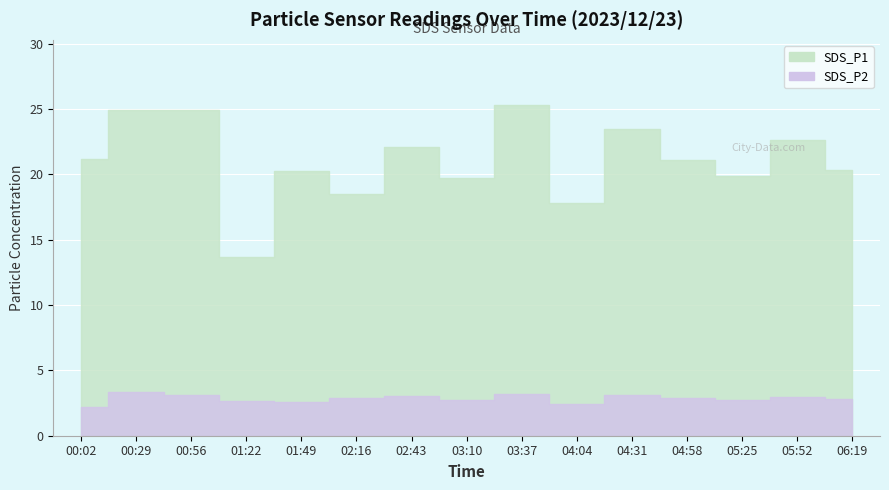

Which has a higher value, 02:16 or 05:25?

05:25